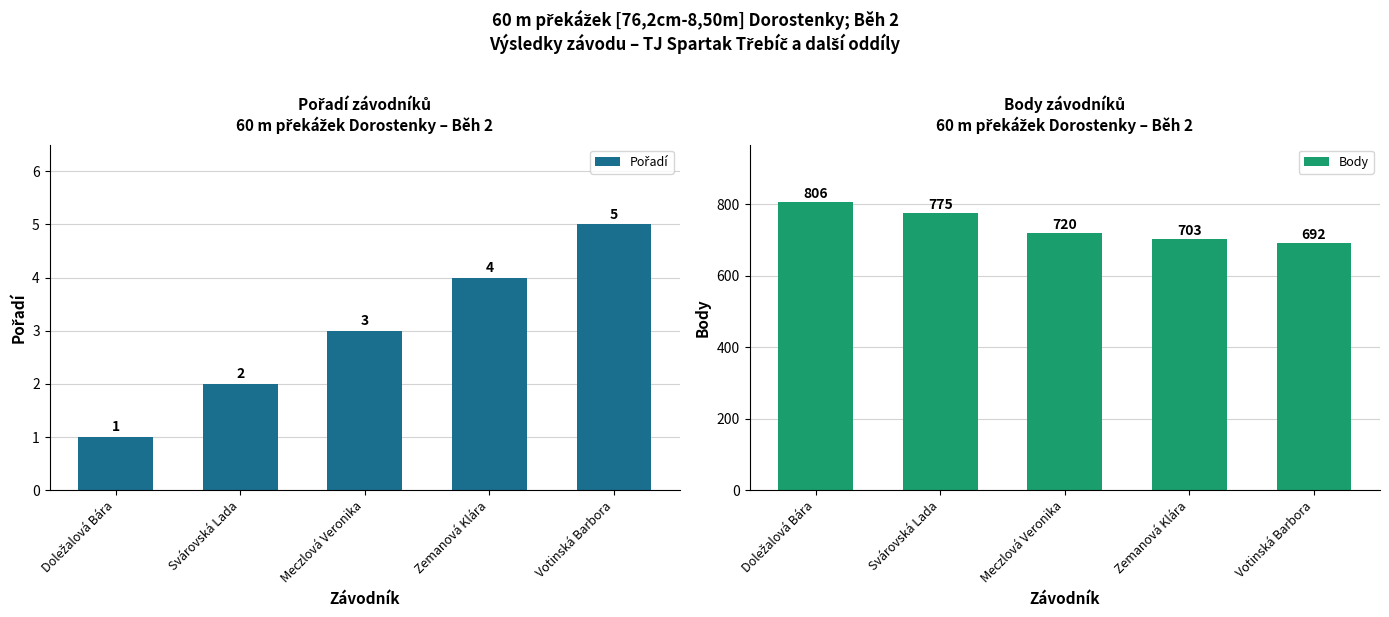

Reading right to left, transcribe all the data shown in this chart.

Pořadí: 5	4	3	2	1
Body: 692	703	720	775	806